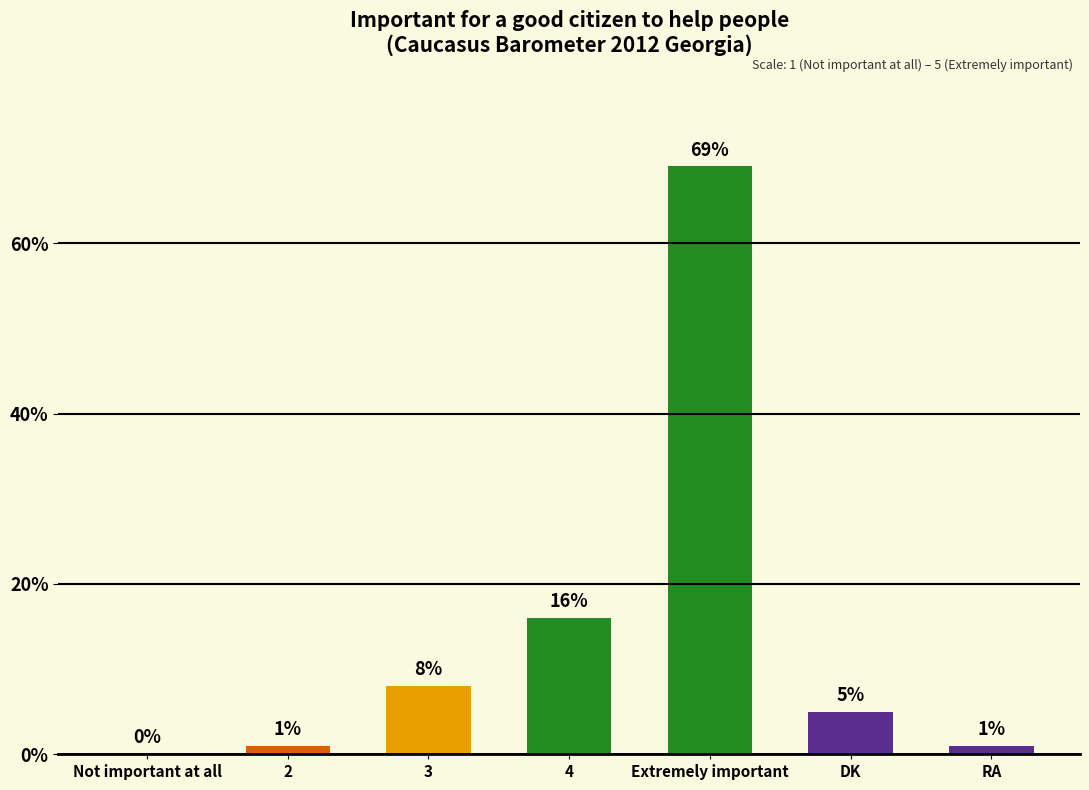

How many distinct data groups are displayed?

1